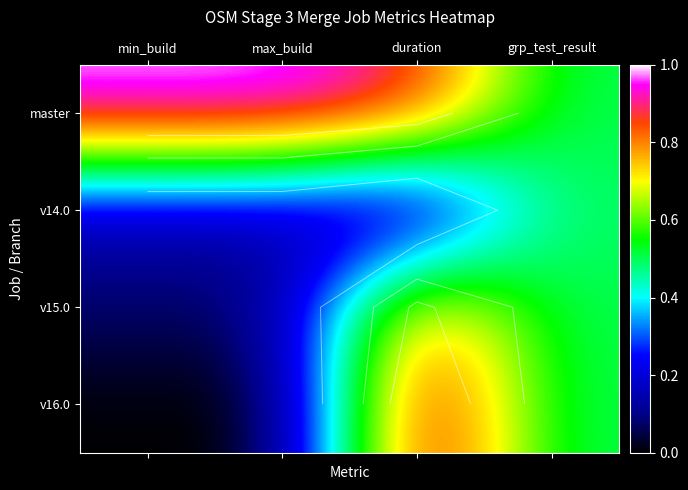

Is it true that v14.0 equals 0.3 at duration?

False